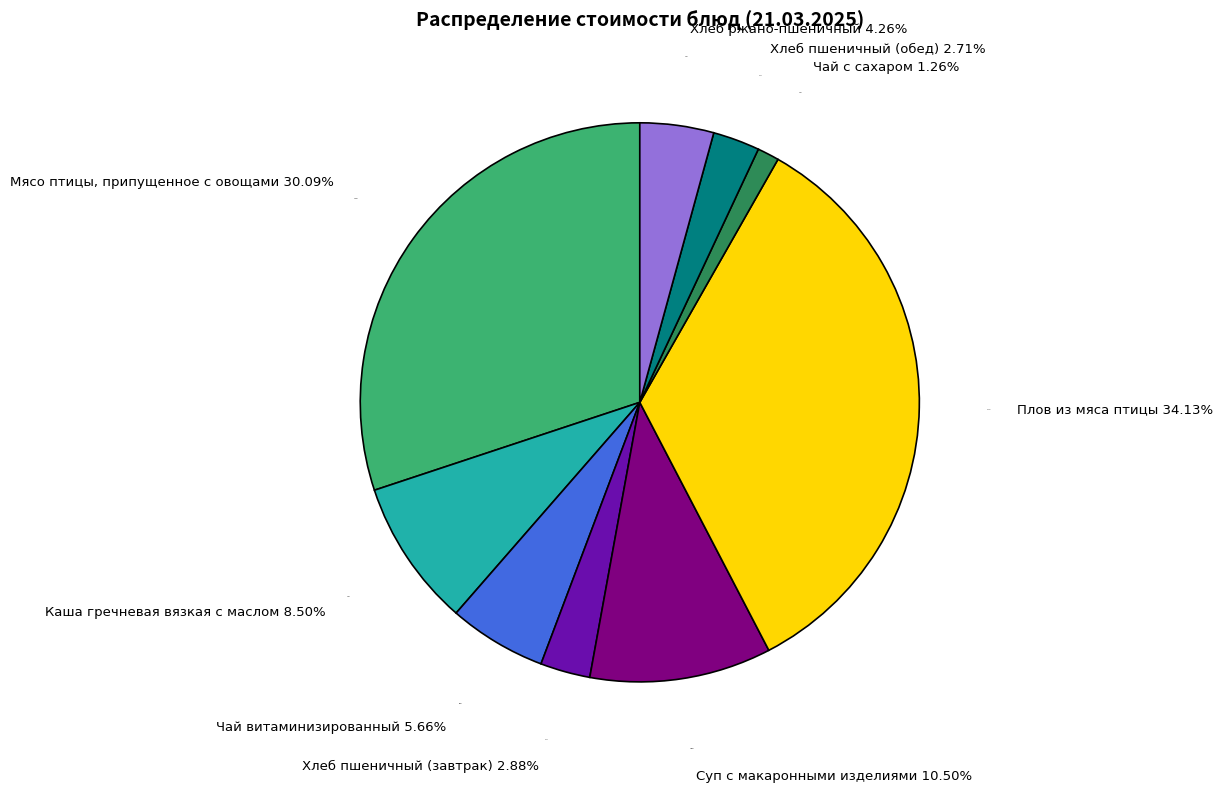

Rank the categories by value from lowest to highest.

Чай с сахаром, Хлеб пшеничный (обед), Хлеб пшеничный (завтрак), Хлеб ржано-пшеничный, Чай витаминизированный, Каша гречневая вязкая с маслом, Суп с макаронными изделиями, Мясо птицы, припущенное с овощами, Плов из мяса птицы